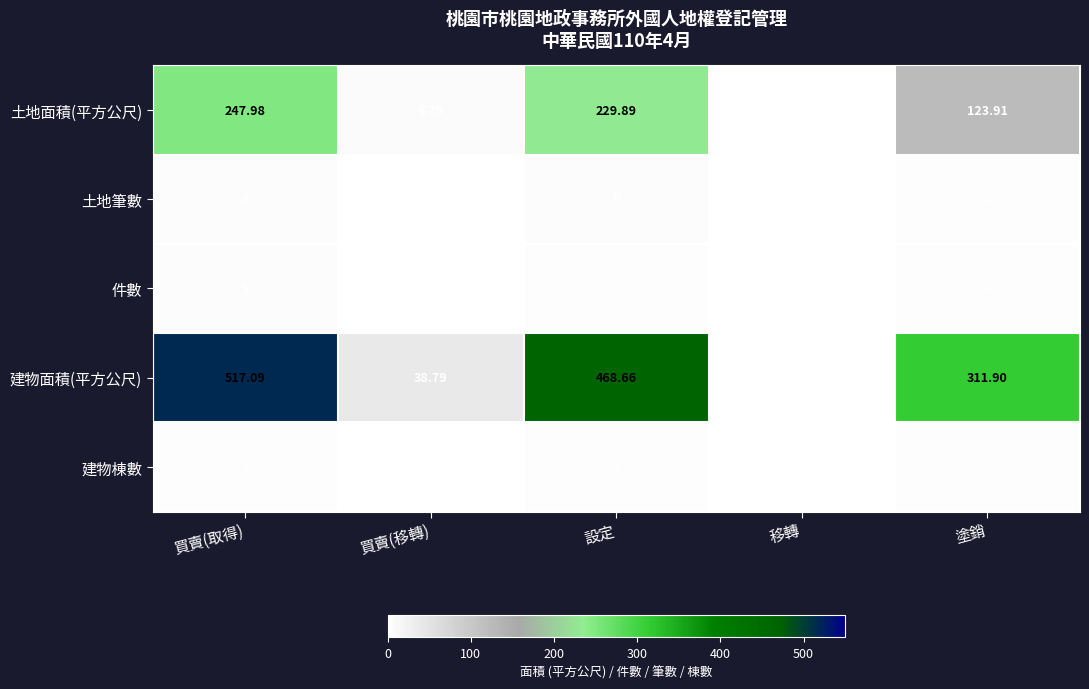

Rank the series at 買賣(取得) from highest to lowest value.

建物面積(平方公尺), 土地面積(平方公尺), 土地筆數, 件數, 建物棟數